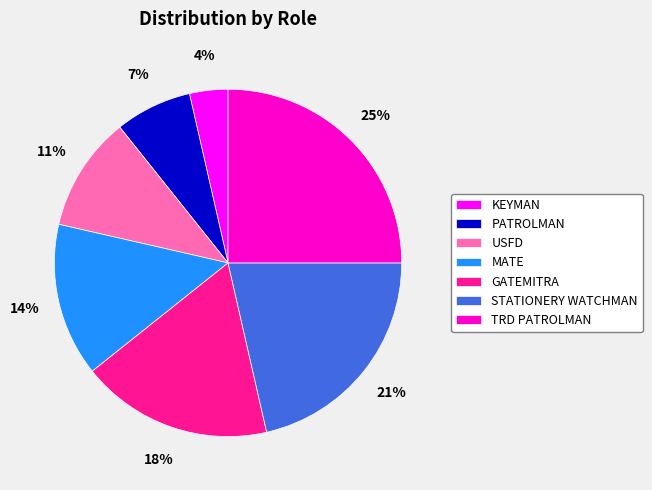

True or false: PATROLMAN accounts for 7% of the total.

True